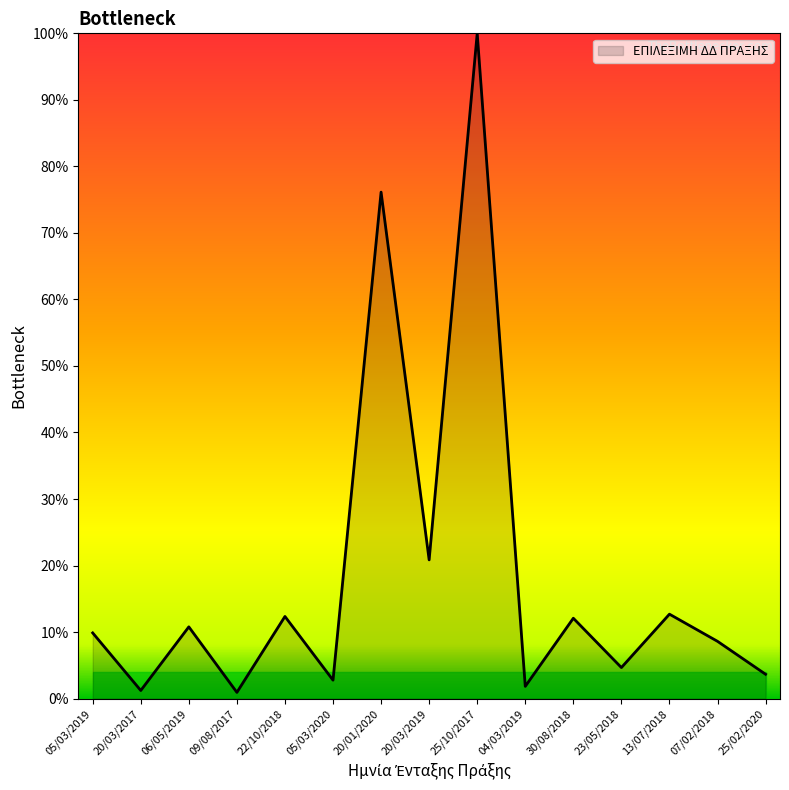

The chart shows a value of 20.8 at 20/03/2019. True or false?

True